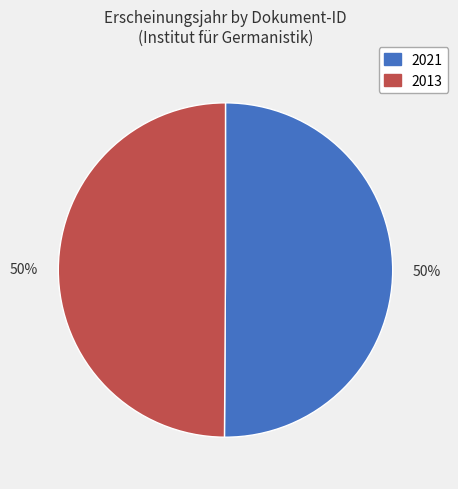

To the nearest percent, what is the average slice percentage?

50%